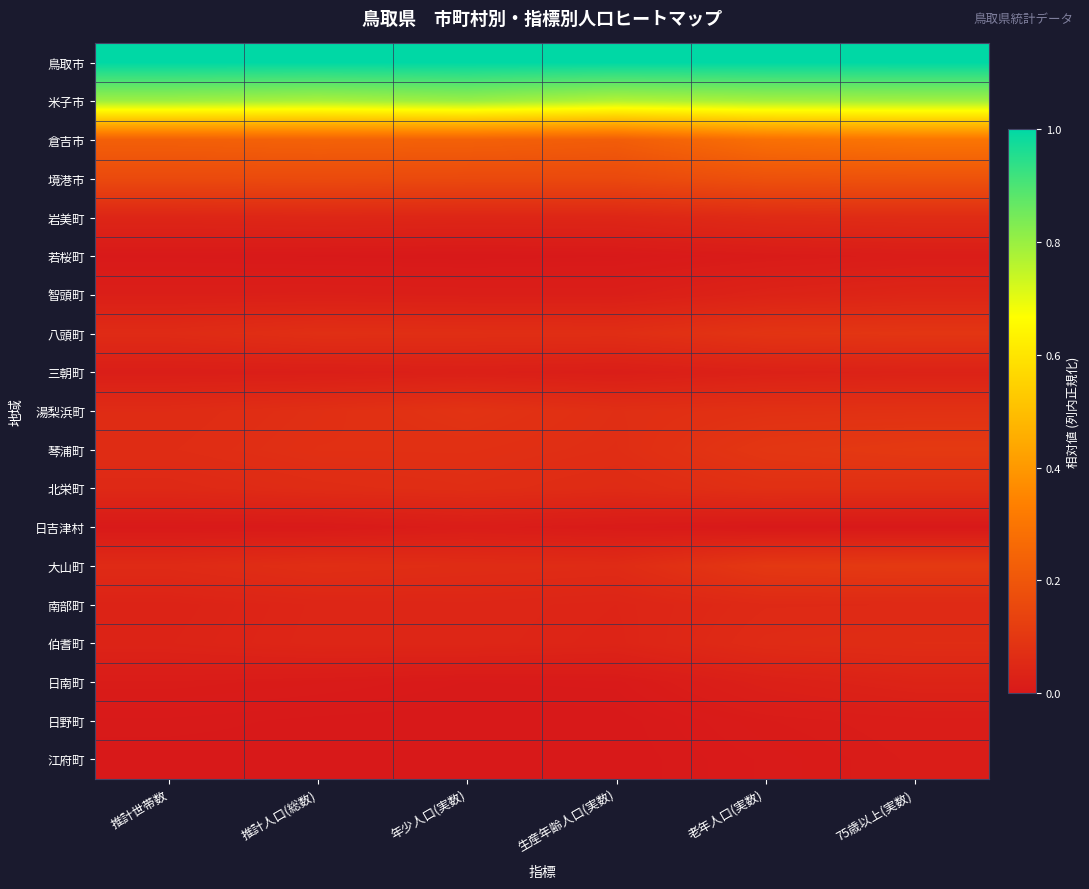

Reading right to left, extract all data points from this chart.

鳥取市: 75歳以上(実数)=1.0	老年人口(実数)=1.0	生産年齢人口(実数)=1.0	年少人口(実数)=1.0	推計人口(総数)=1.0	推計世帯数=1.0
米子市: 75歳以上(実数)=0.8	老年人口(実数)=0.8	生産年齢人口(実数)=0.8	年少人口(実数)=0.8	推計人口(総数)=0.8	推計世帯数=0.8
倉吉市: 75歳以上(実数)=0.3	老年人口(実数)=0.3	生産年齢人口(実数)=0.2	年少人口(実数)=0.2	推計人口(総数)=0.2	推計世帯数=0.2
境港市: 75歳以上(実数)=0.2	老年人口(実数)=0.2	生産年齢人口(実数)=0.2	年少人口(実数)=0.2	推計人口(総数)=0.2	推計世帯数=0.2
岩美町: 75歳以上(実数)=0.1	老年人口(実数)=0.1	生産年齢人口(実数)=0.0	年少人口(実数)=0.0	推計人口(総数)=0.0	推計世帯数=0.0
若桜町: 75歳以上(実数)=0.0	老年人口(実数)=0.0	生産年齢人口(実数)=0.0	年少人口(実数)=0.0	推計人口(総数)=0.0	推計世帯数=0.0
智頭町: 75歳以上(実数)=0.0	老年人口(実数)=0.0	生産年齢人口(実数)=0.0	年少人口(実数)=0.0	推計人口(総数)=0.0	推計世帯数=0.0
八頭町: 75歳以上(実数)=0.1	老年人口(実数)=0.1	生産年齢人口(実数)=0.1	年少人口(実数)=0.1	推計人口(総数)=0.1	推計世帯数=0.1
三朝町: 75歳以上(実数)=0.0	老年人口(実数)=0.0	生産年齢人口(実数)=0.0	年少人口(実数)=0.0	推計人口(総数)=0.0	推計世帯数=0.0
湯梨浜町: 75歳以上(実数)=0.1	老年人口(実数)=0.1	生産年齢人口(実数)=0.1	年少人口(実数)=0.1	推計人口(総数)=0.1	推計世帯数=0.1
琴浦町: 75歳以上(実数)=0.1	老年人口(実数)=0.1	生産年齢人口(実数)=0.1	年少人口(実数)=0.1	推計人口(総数)=0.1	推計世帯数=0.1
北栄町: 75歳以上(実数)=0.1	老年人口(実数)=0.1	生産年齢人口(実数)=0.1	年少人口(実数)=0.1	推計人口(総数)=0.1	推計世帯数=0.1
日吉津村: 75歳以上(実数)=0.0	老年人口(実数)=0.0	生産年齢人口(実数)=0.0	年少人口(実数)=0.0	推計人口(総数)=0.0	推計世帯数=0.0
大山町: 75歳以上(実数)=0.1	老年人口(実数)=0.1	生産年齢人口(実数)=0.1	年少人口(実数)=0.1	推計人口(総数)=0.1	推計世帯数=0.1
南部町: 75歳以上(実数)=0.1	老年人口(実数)=0.1	生産年齢人口(実数)=0.0	年少人口(実数)=0.0	推計人口(総数)=0.0	推計世帯数=0.0
伯耆町: 75歳以上(実数)=0.1	老年人口(実数)=0.1	生産年齢人口(実数)=0.0	年少人口(実数)=0.0	推計人口(総数)=0.0	推計世帯数=0.0
日南町: 75歳以上(実数)=0.0	老年人口(実数)=0.0	生産年齢人口(実数)=0.0	年少人口(実数)=0.0	推計人口(総数)=0.0	推計世帯数=0.0
日野町: 75歳以上(実数)=0.0	老年人口(実数)=0.0	生産年齢人口(実数)=0.0	年少人口(実数)=0.0	推計人口(総数)=0.0	推計世帯数=0.0
江府町: 75歳以上(実数)=0.0	老年人口(実数)=0.0	生産年齢人口(実数)=0.0	年少人口(実数)=0.0	推計人口(総数)=0.0	推計世帯数=0.0